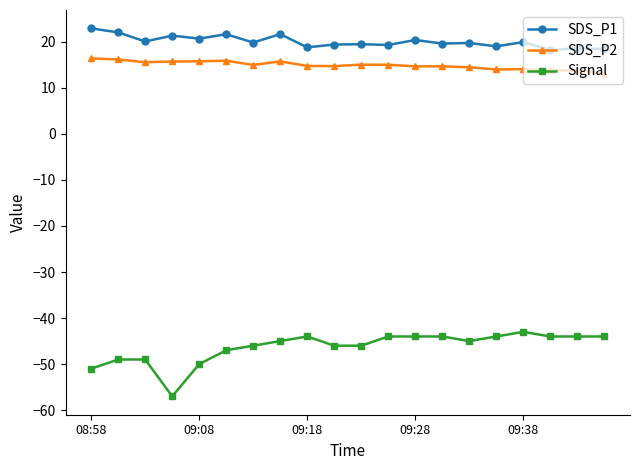

True or false: SDS_P1 has more than 1 points higher than both neighbors.

True